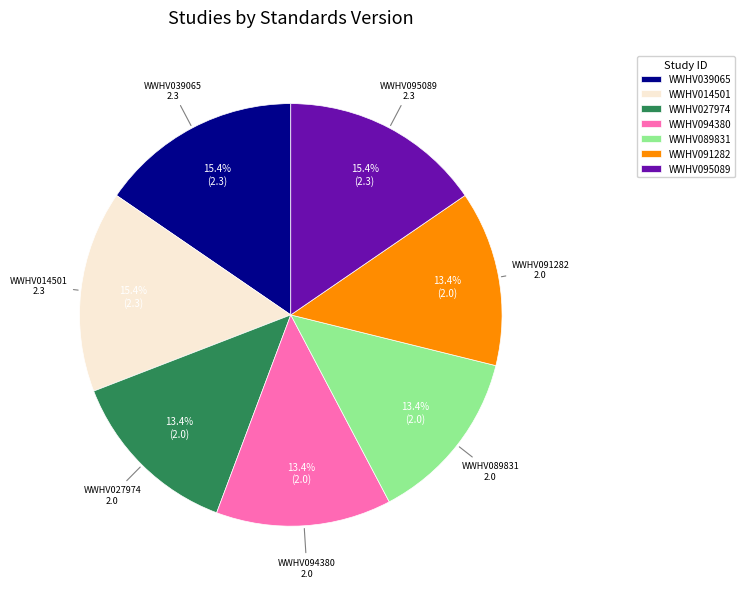

Combined, what portion of the pie is WWHV089831 and WWHV014501?

28.9%